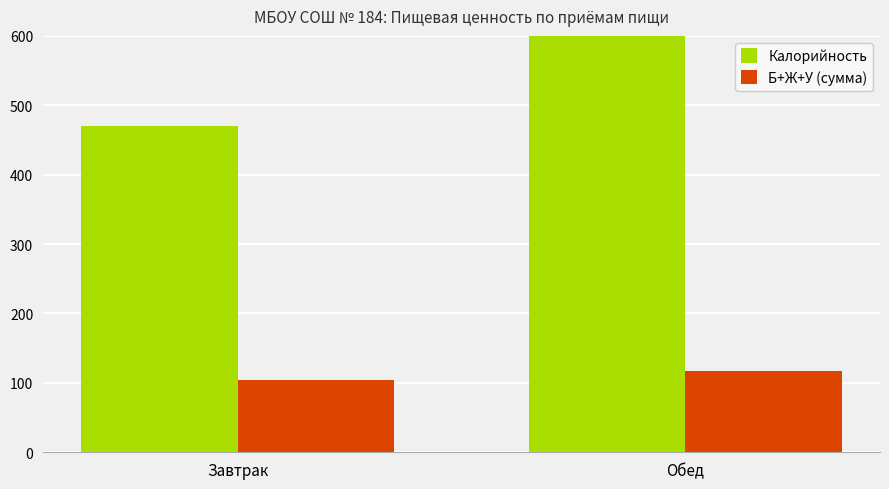

Which series changed the most between Завтрак and Обед?

Калорийность